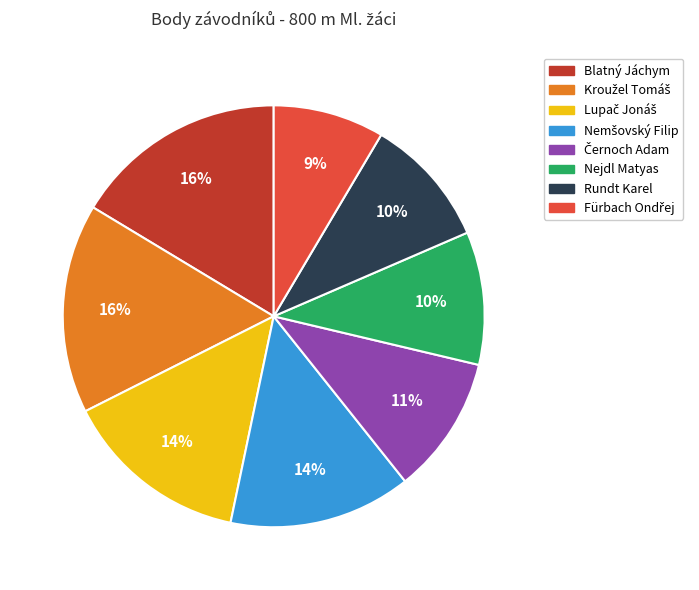

True or false: Blatný Jáchym accounts for 4% of the total.

False